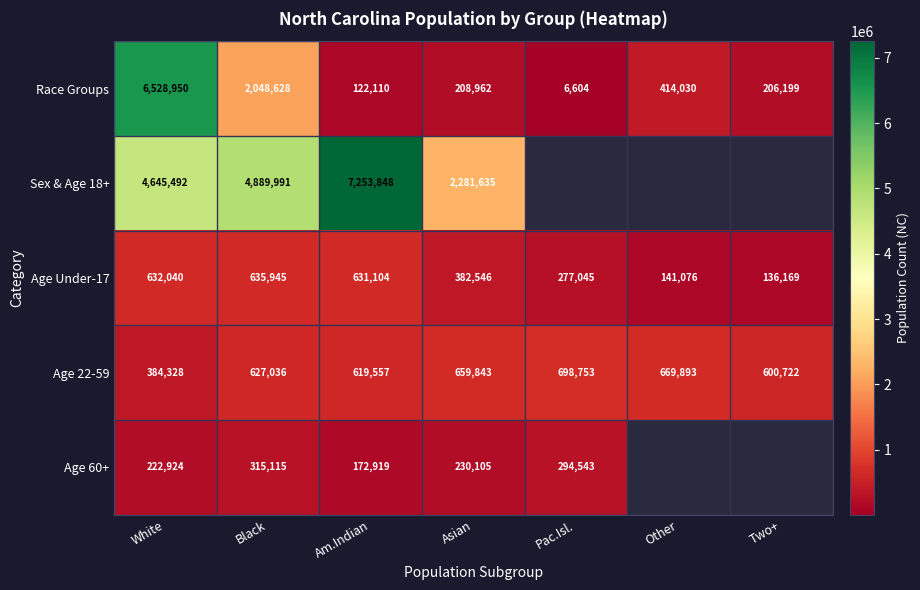

What is the total value across all series at Black?

8516715